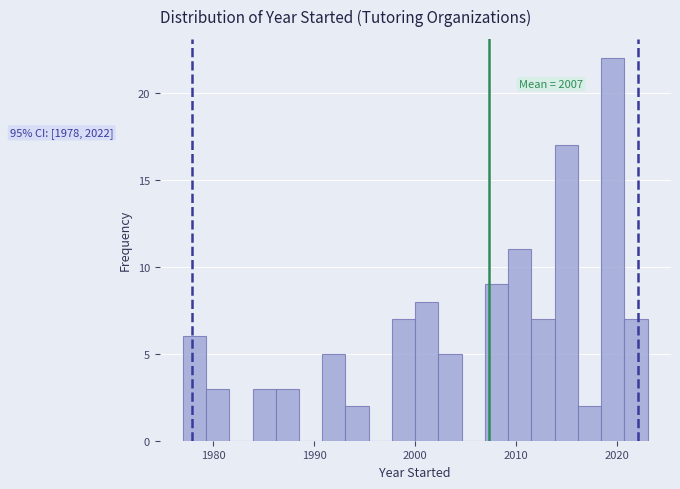

Around what value on the x-axis is the tallest bar? Give the approximate position of its centre, as read against the axis.

2020